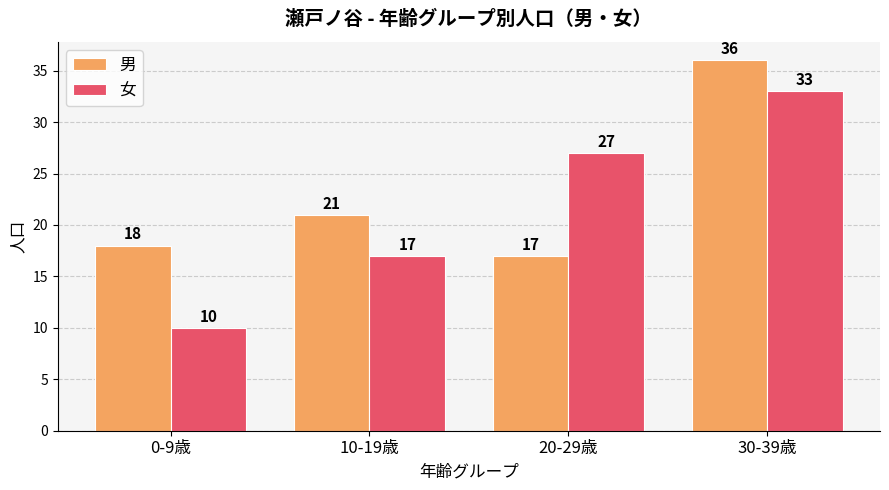

What is the approximate value of 男 at 0-9歳?

18